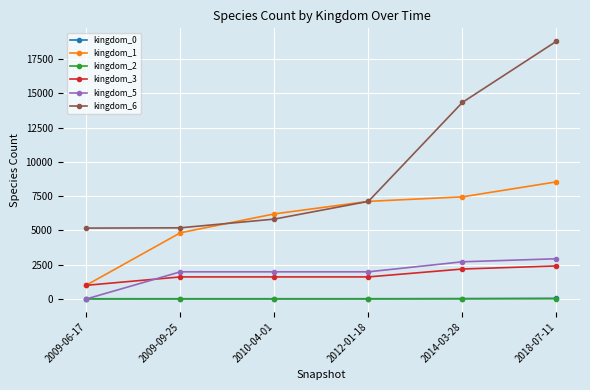

True or false: kingdom_6 has more than 0 points higher than both neighbors.

False